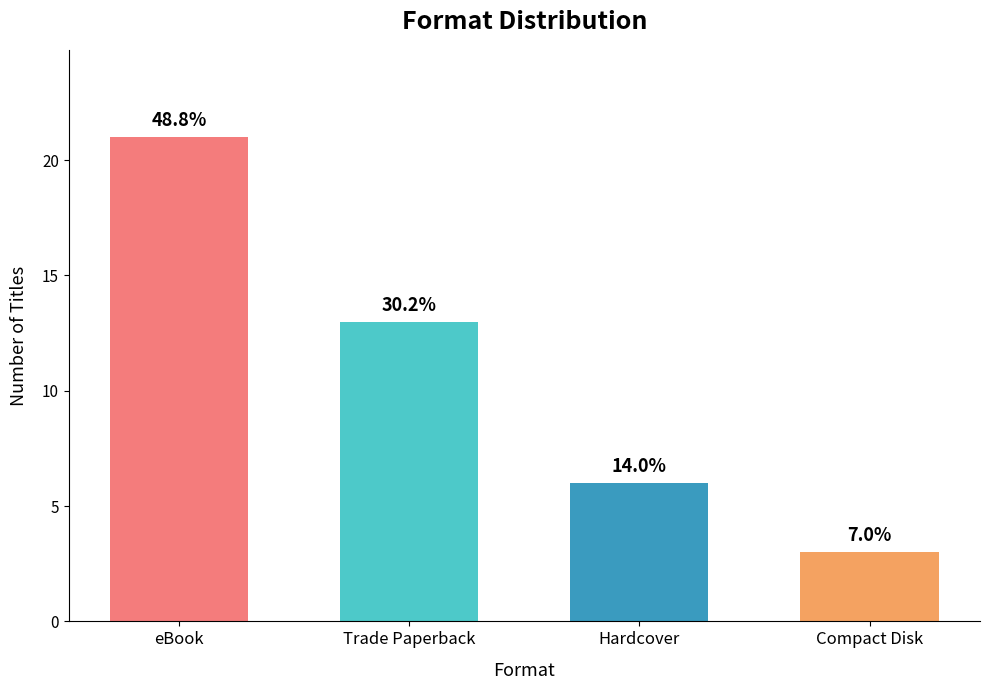

Where is the data nearest to the value 12?

Trade Paperback